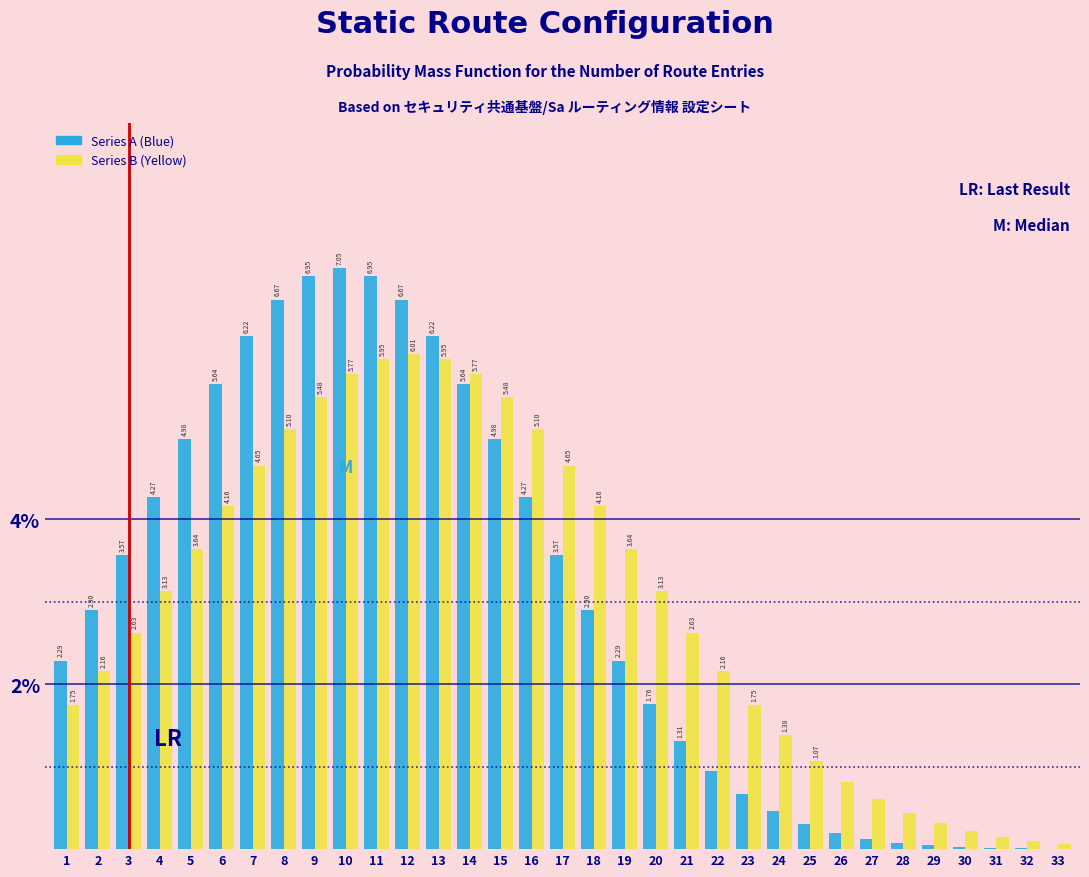

What is the sum of the Series B (Yellow) values at 29 and 17?

5.0